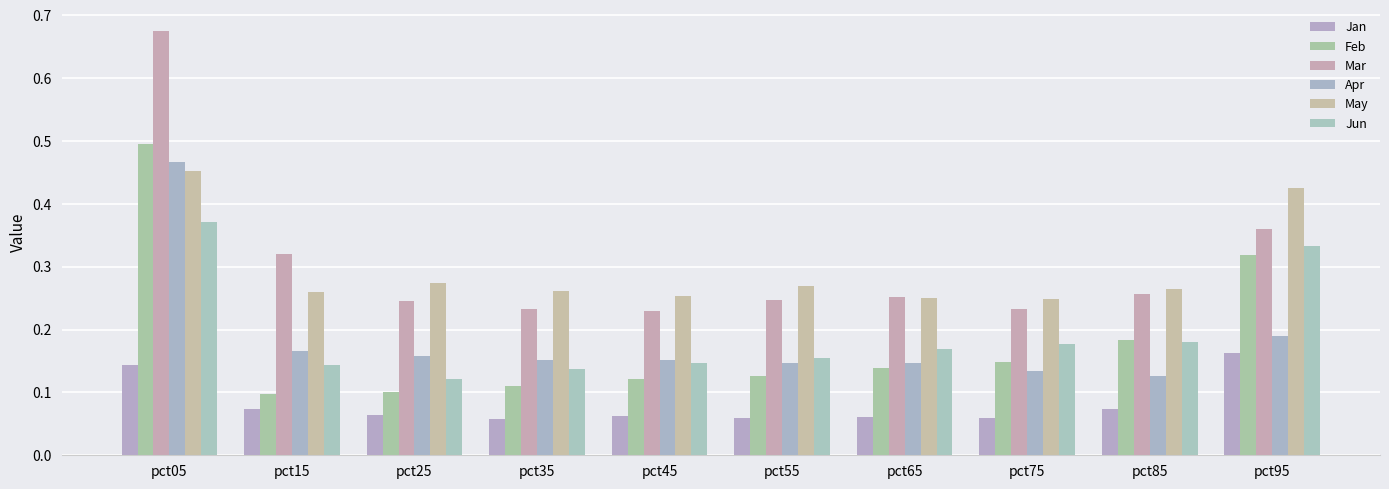

How many Jun values are between 0 and 1?

10